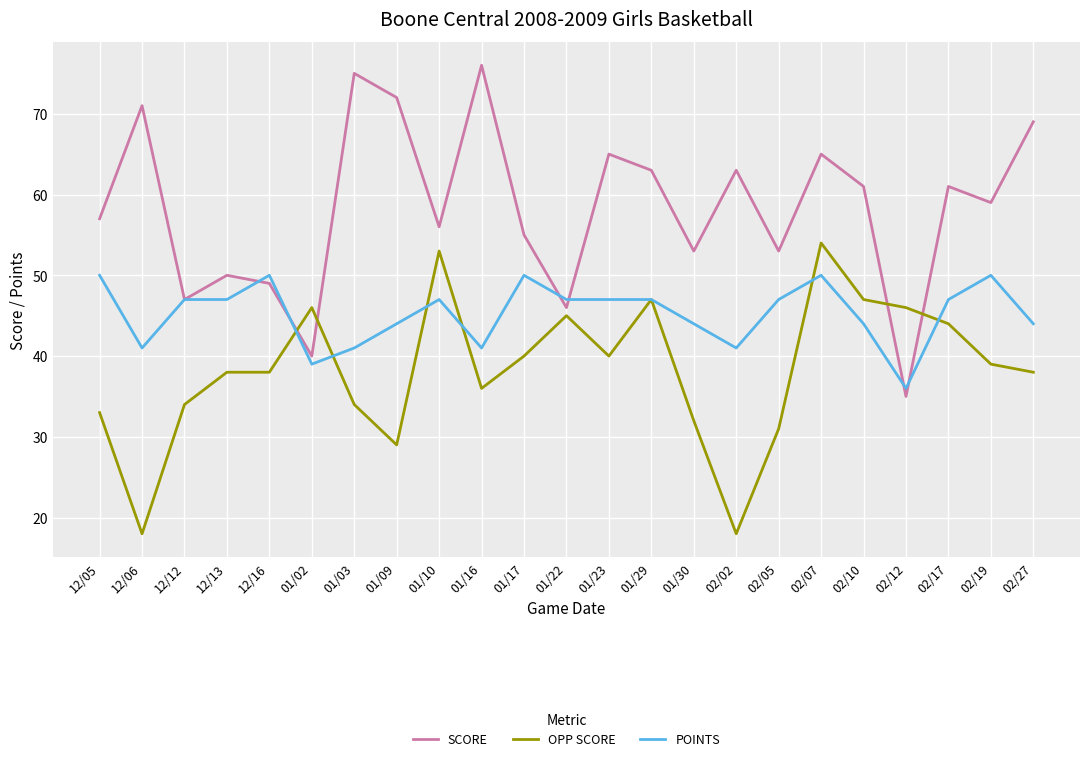

The OPP SCORE series shows 60 at 12/12. True or false?

False